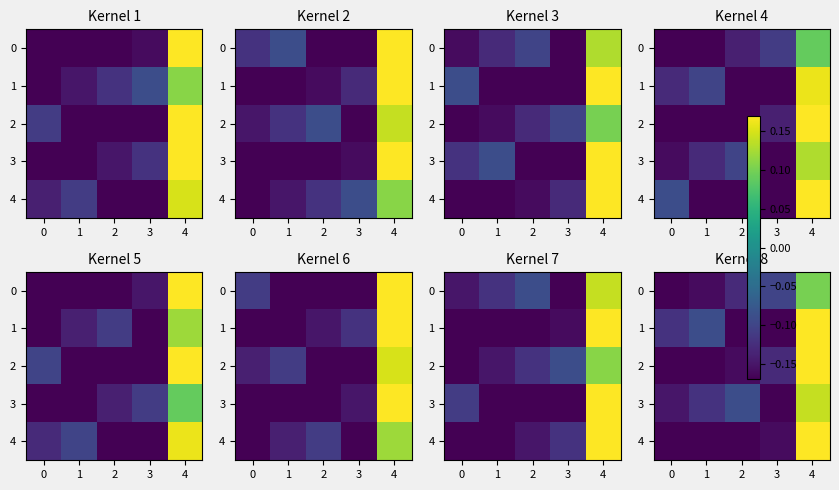

What is the total value across all series at 3?

-0.7